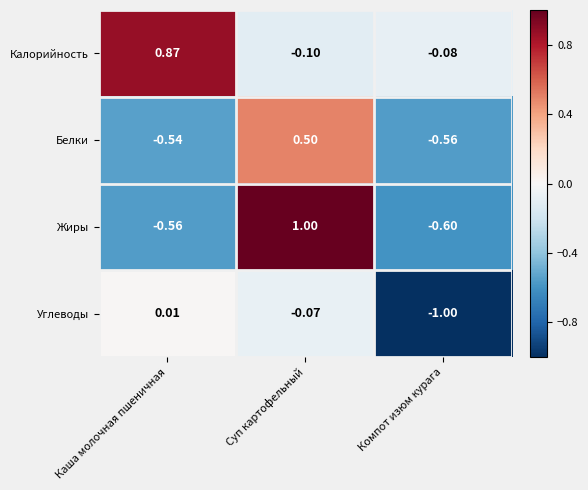

Rank the series by their average value, from lowest to highest.

Углеводы, Белки, Жиры, Калорийность